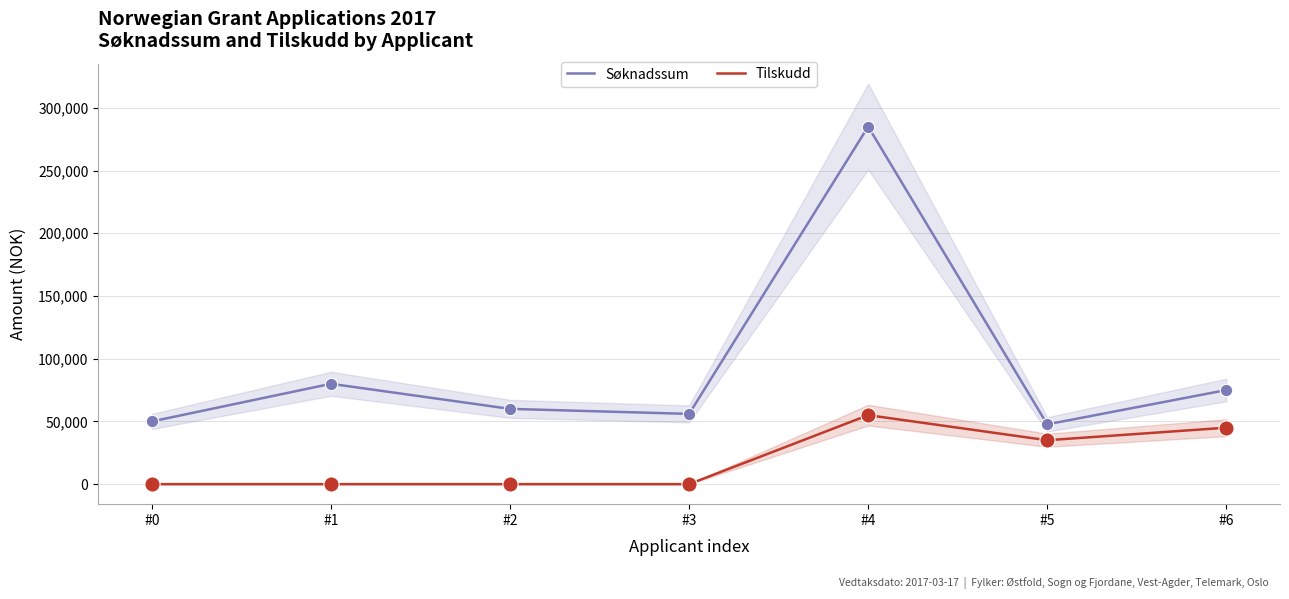

Which series has the widest spread of Y values?

Søknadssum